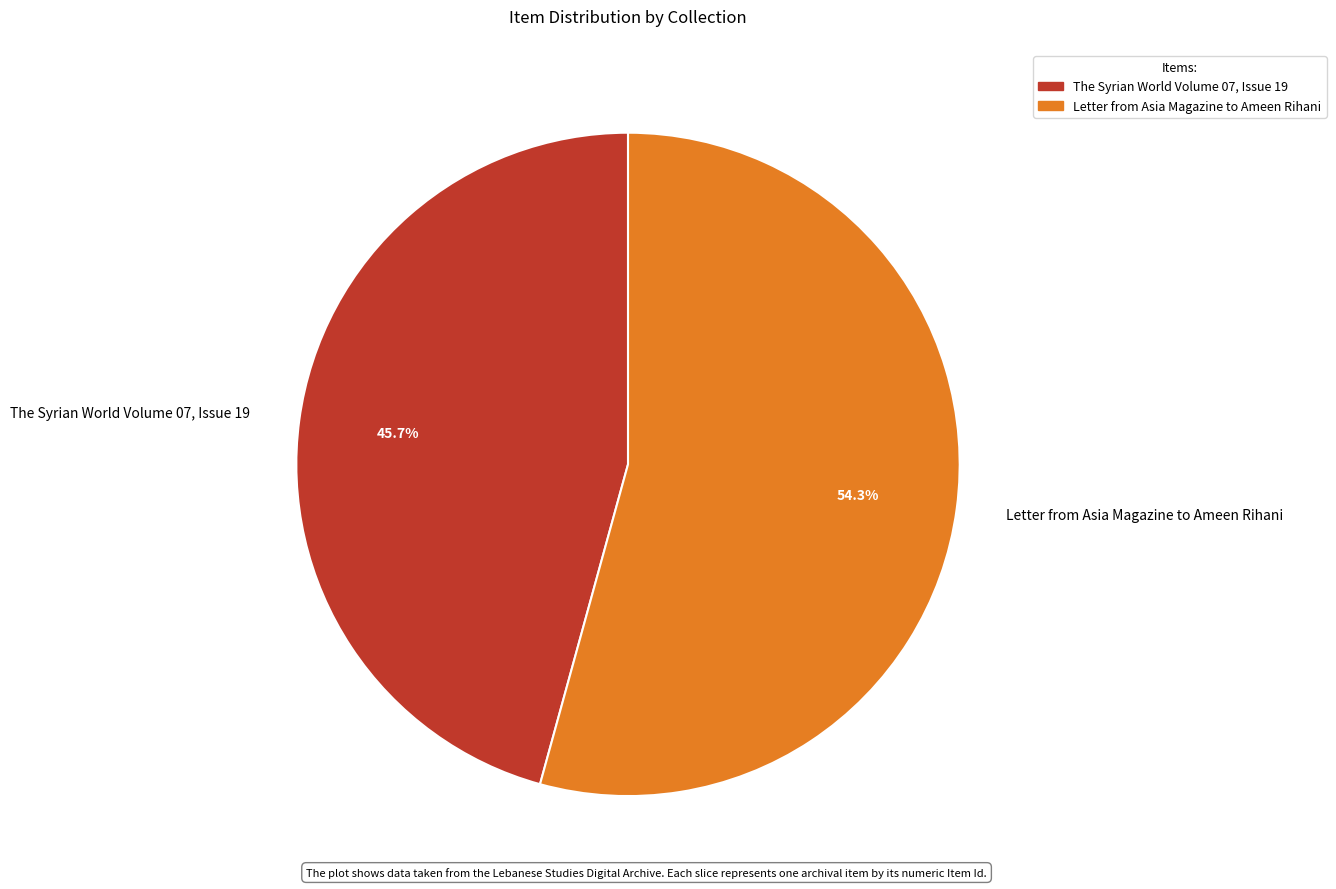

Approximately how many times larger is the value at Letter from Asia Magazine to Ameen Rihani compared to The Syrian World Volume 07, Issue 19?

1.2